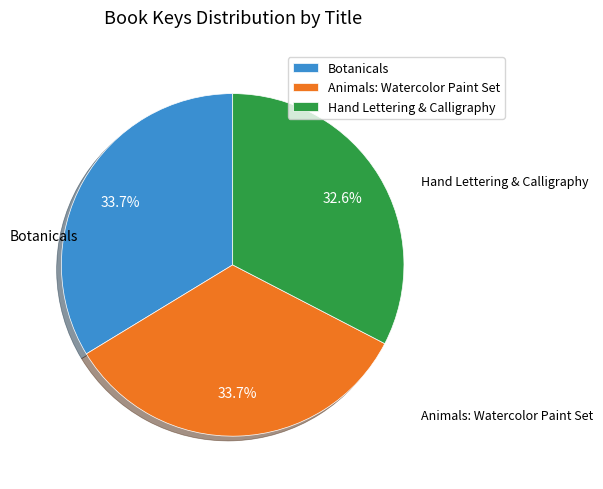

Does Hand Lettering & Calligraphy represent more than half of the total?

No